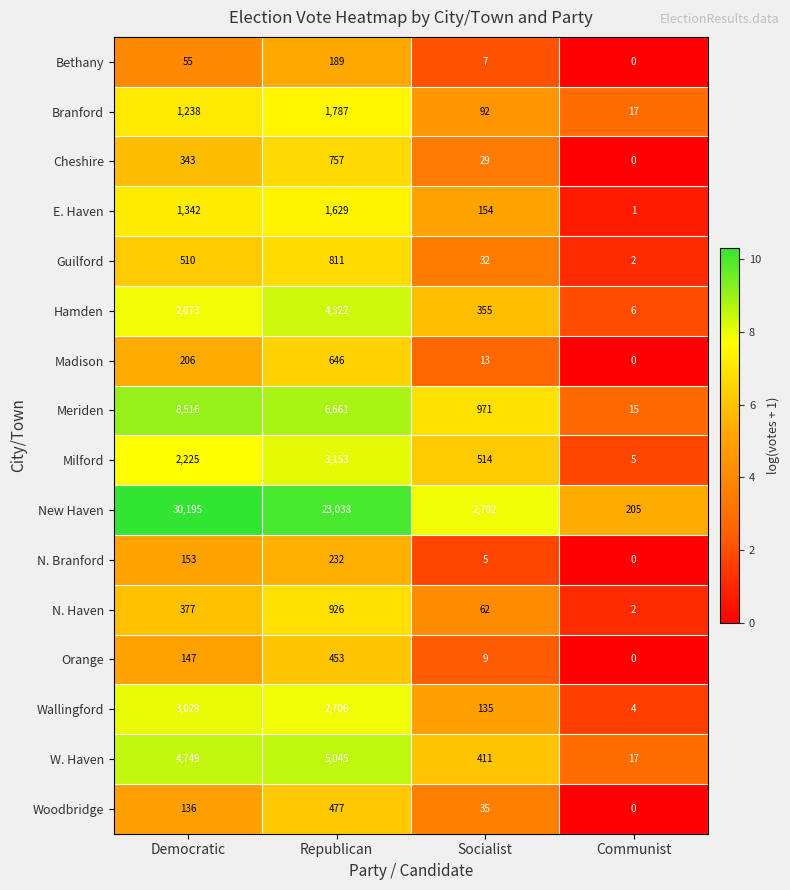

How many values in N. Branford are above zero?

3